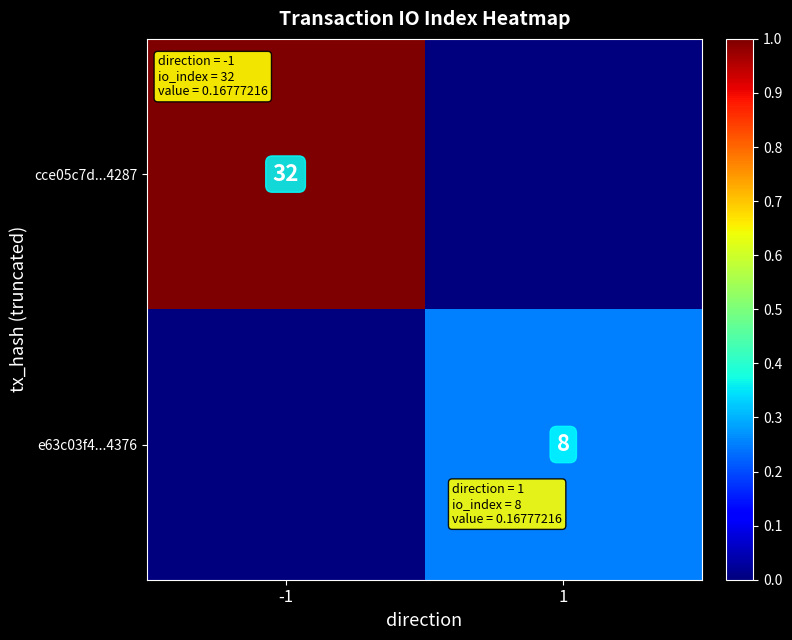

Is the value of e63c03f4...4376 at 1 greater than the value of cce05c7d...4287 at -1?

No